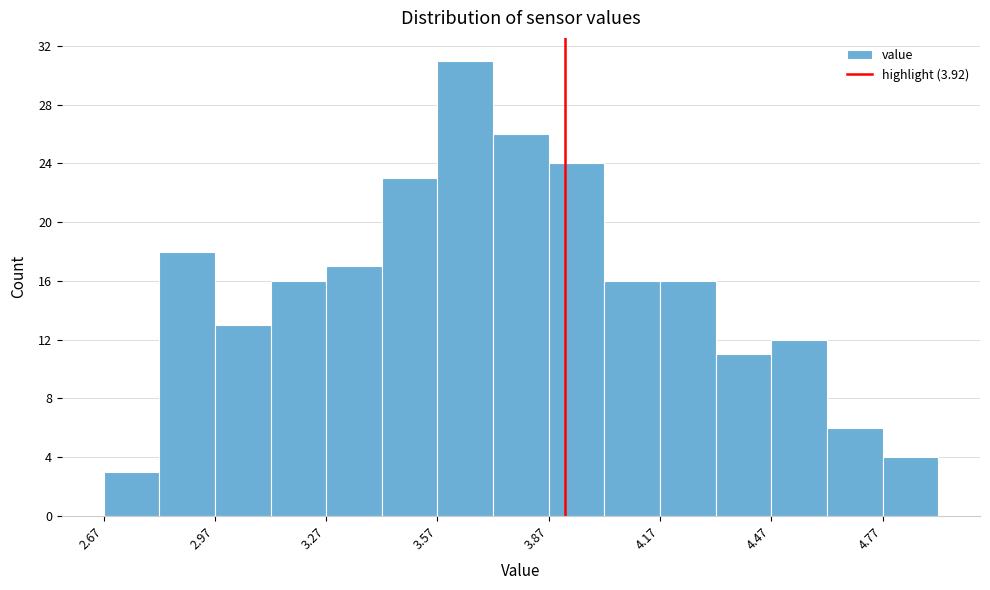

Around what value on the x-axis is the tallest bar? Give the approximate position of its centre, as read against the axis.

3.65